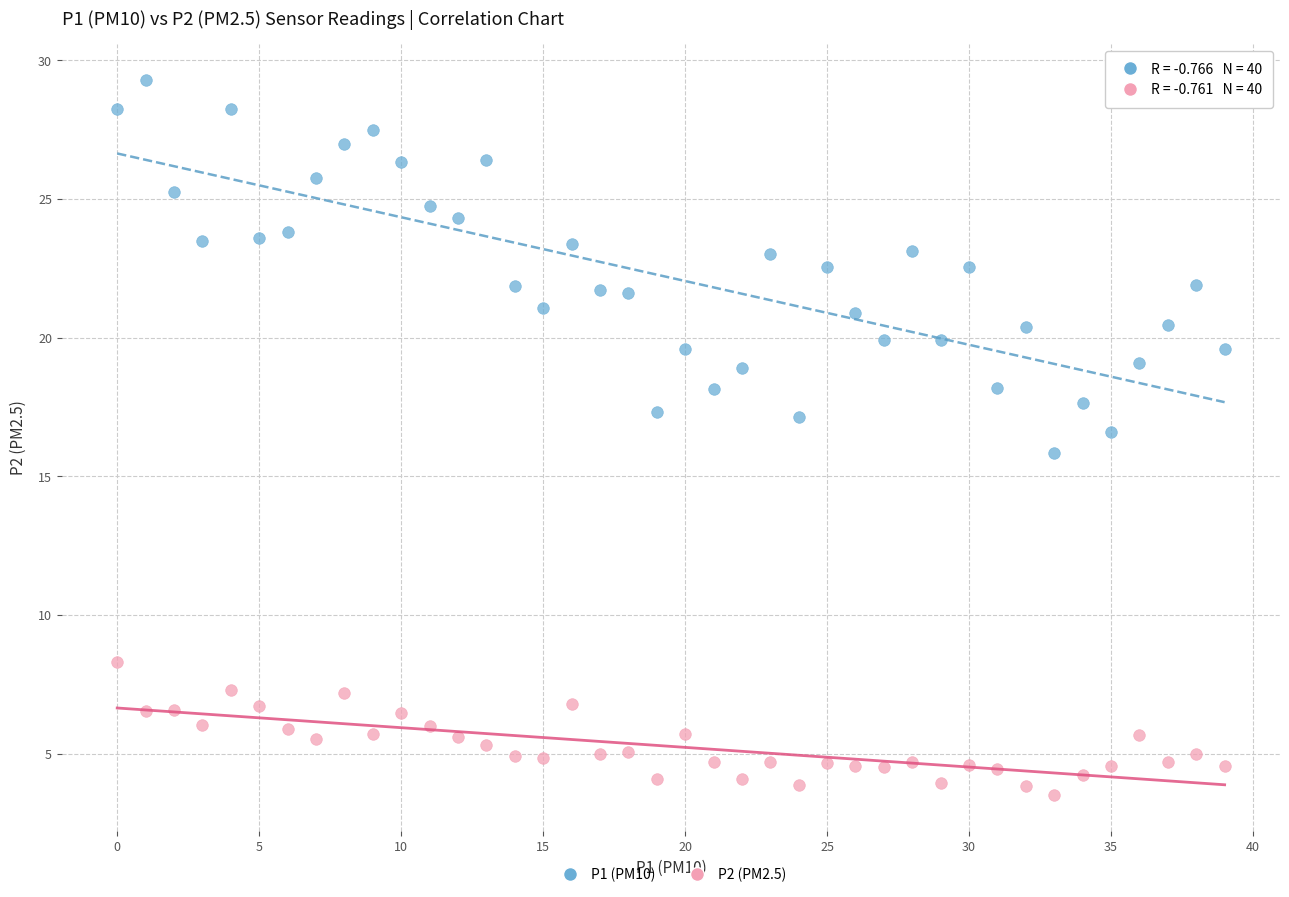

Which series contains the highest Y value?

P1 (PM10)